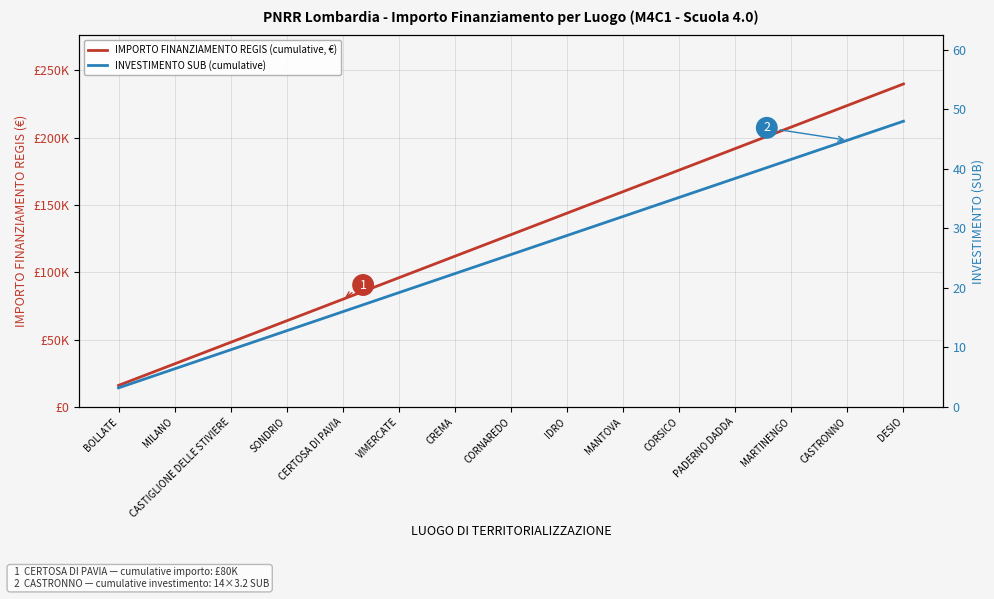

What is the average value of the IMPORTO FINANZIAMENTO REGIS (cumulative, €) series?

128000.0